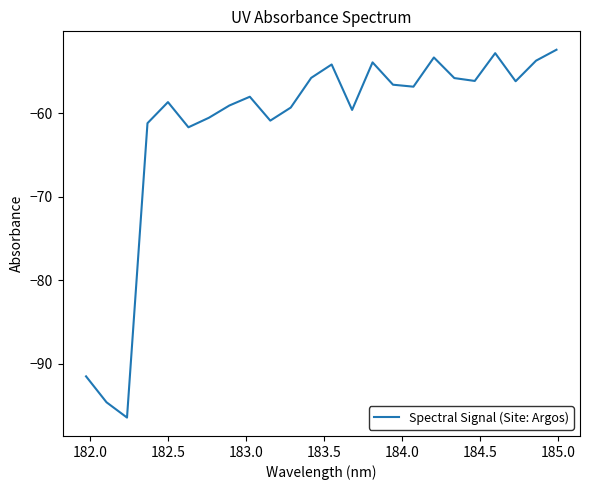

What is the maximum value shown in the chart?

-52.4